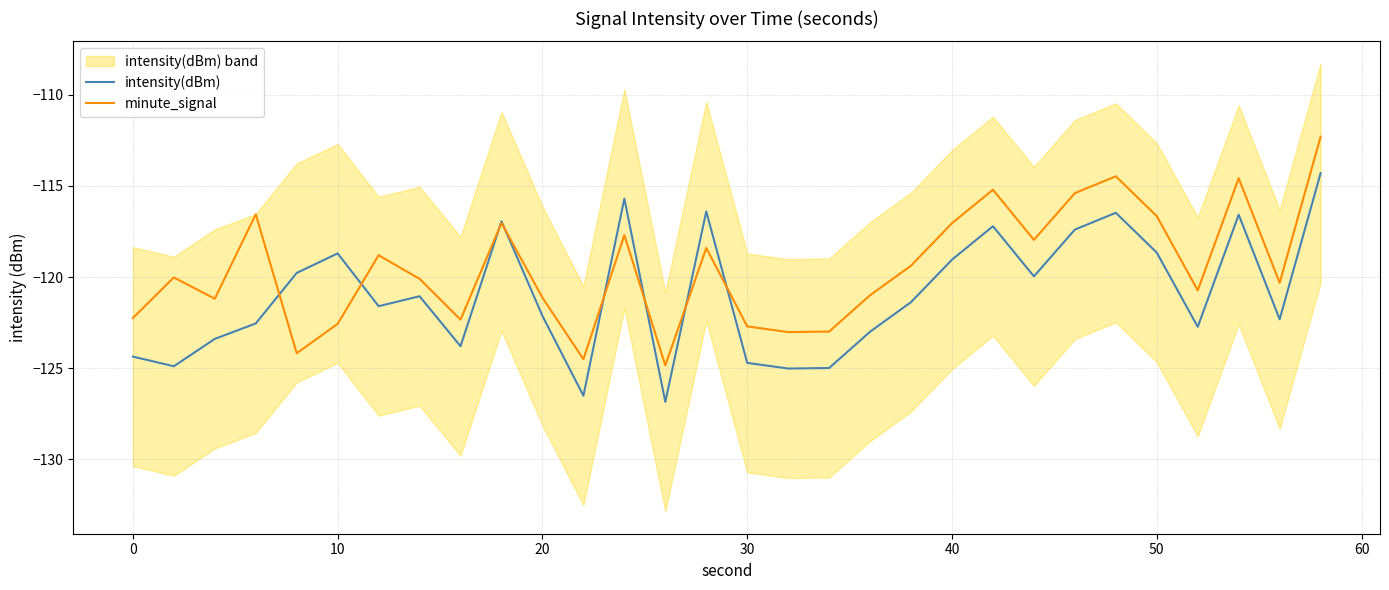

Which series has the widest spread of values?

intensity(dBm)